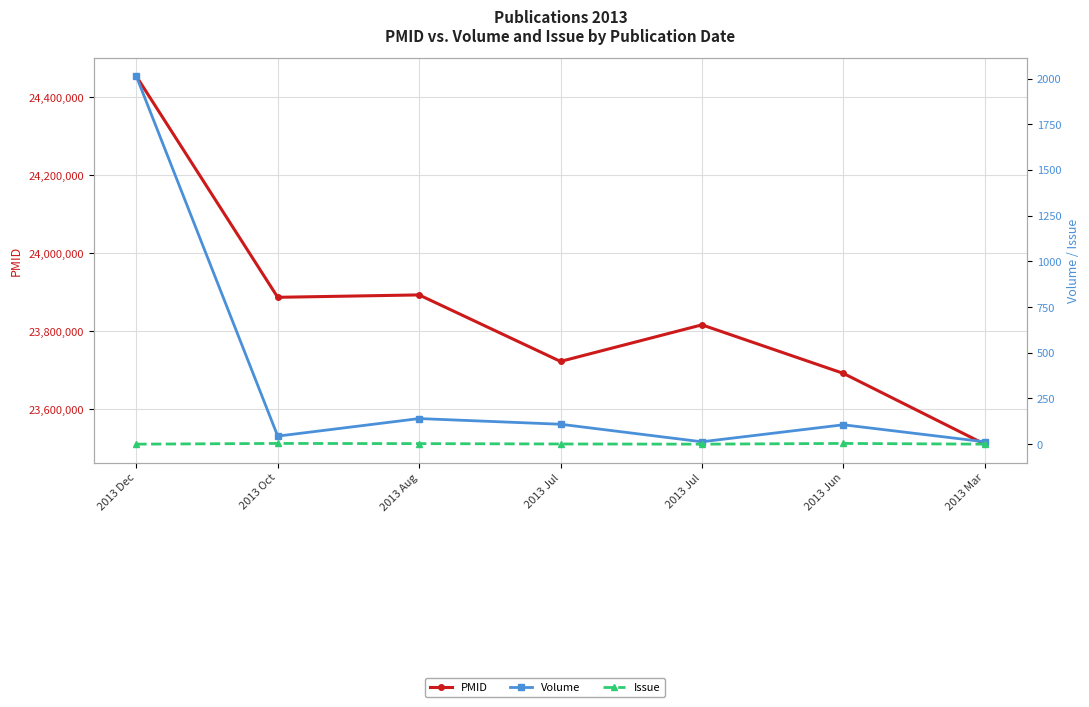

List the series in order of their peak value, lowest first.

Issue, Volume, PMID